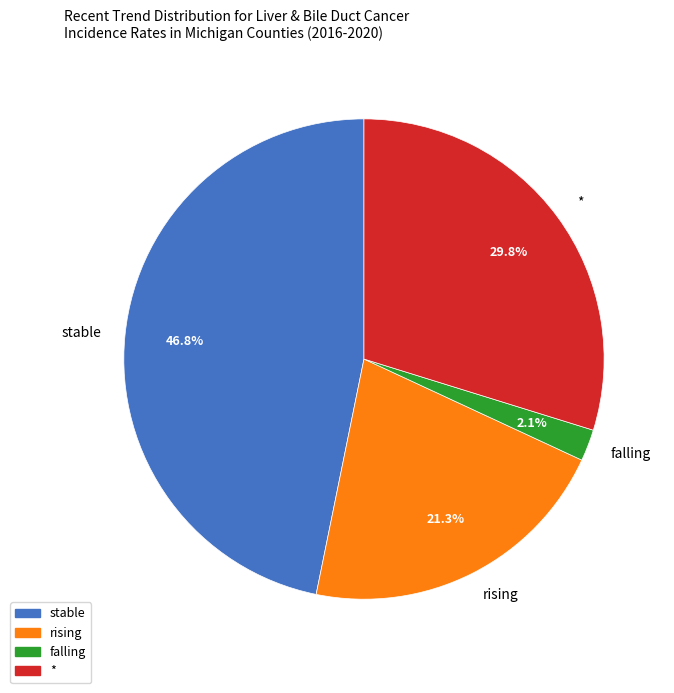

What is the ratio of the value at * to the value at rising?

1.4